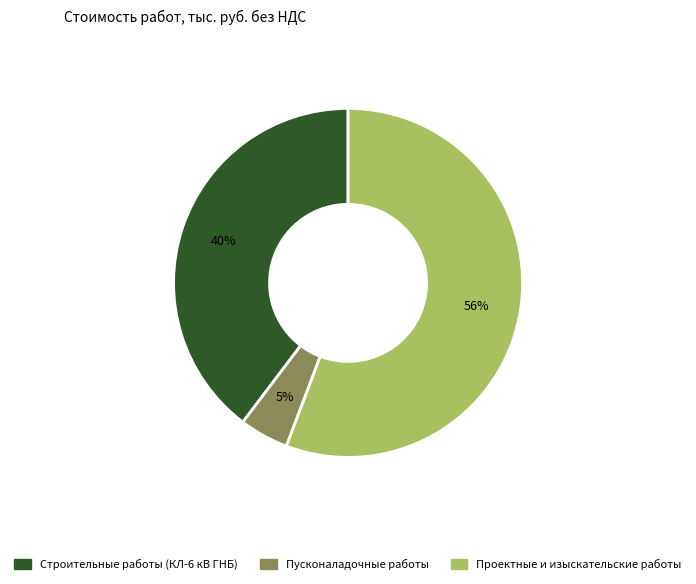

Do Пусконаладочные работы and Строительные работы (КЛ-6 кВ ГНБ) together represent more than half of the pie?

No